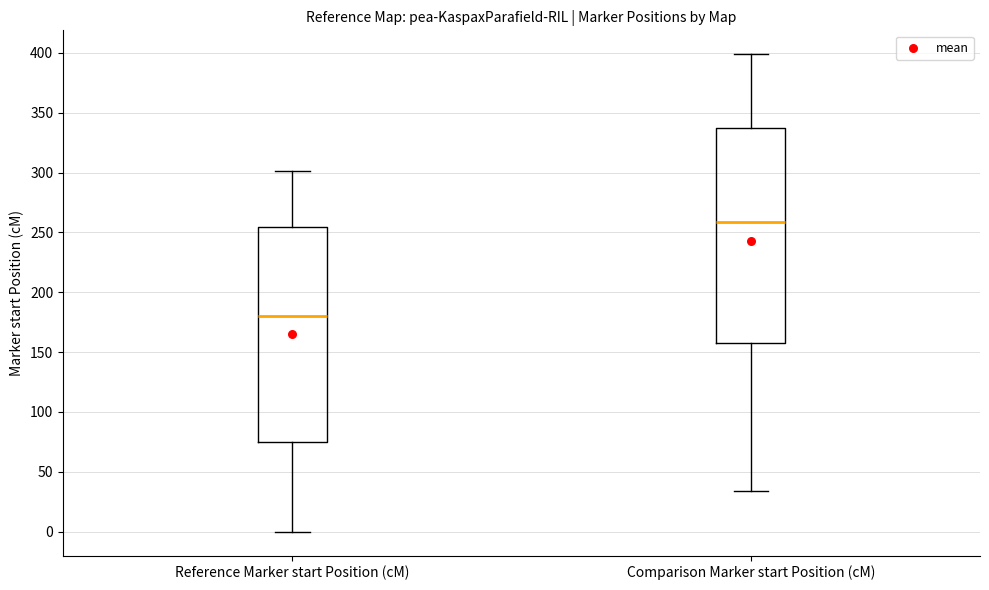

Reading left to right, read every box against the y-axis: the position of its median line, the range the box covers, and the ends of its whiskers. The values are not printed on the chart, so give them approximately, as read against the axis.

Reference Marker start Position (cM): median 180, box 75 to 255, whiskers 0 to 300
Comparison Marker start Position (cM): median 260, box 160 to 335, whiskers 35 to 400